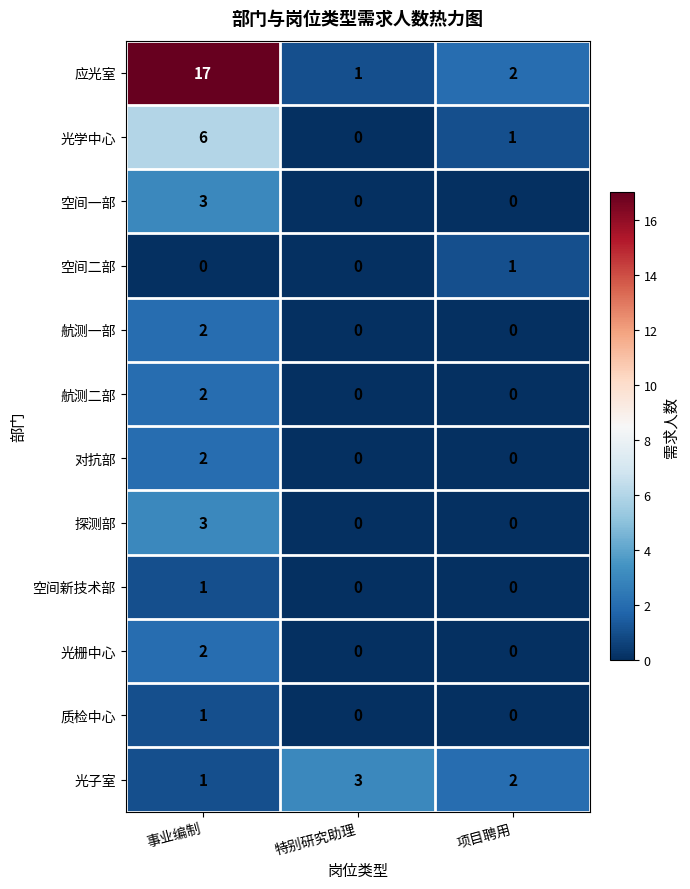

What is the sum of the 光子室 values at 特别研究助理 and 项目聘用?

5